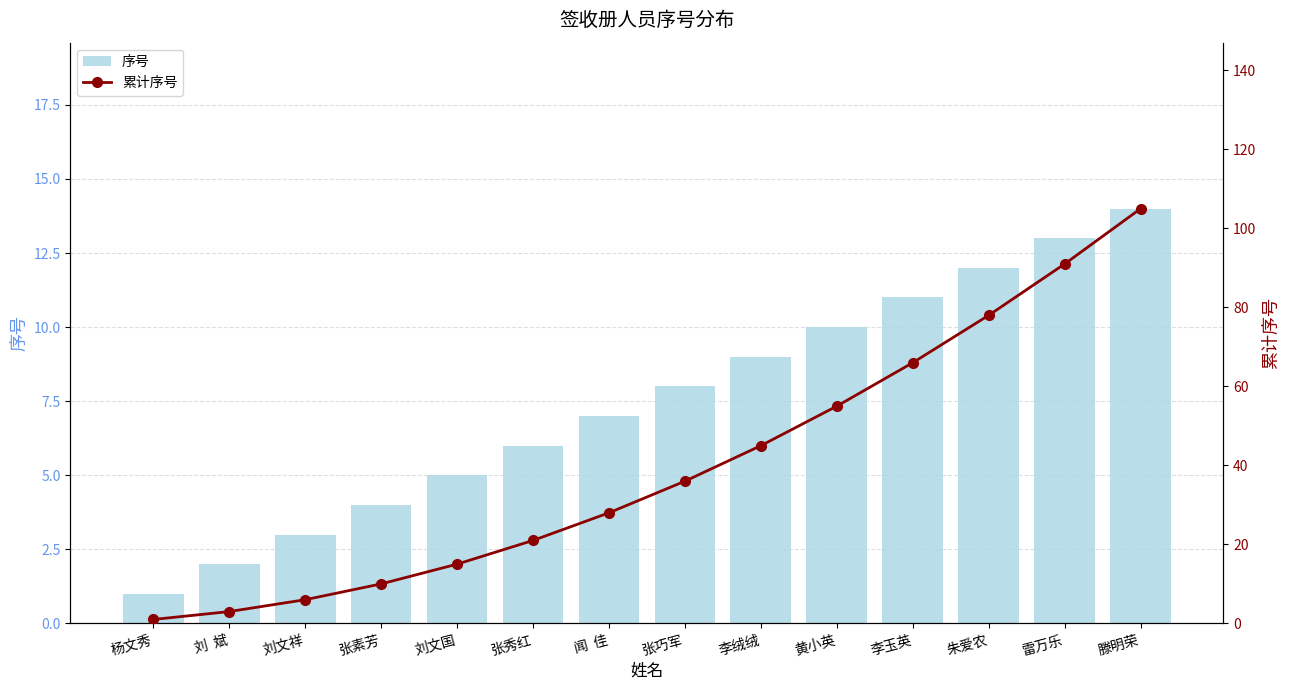

Is it true that 累计序号 equals 3 at 刘文祥?

False